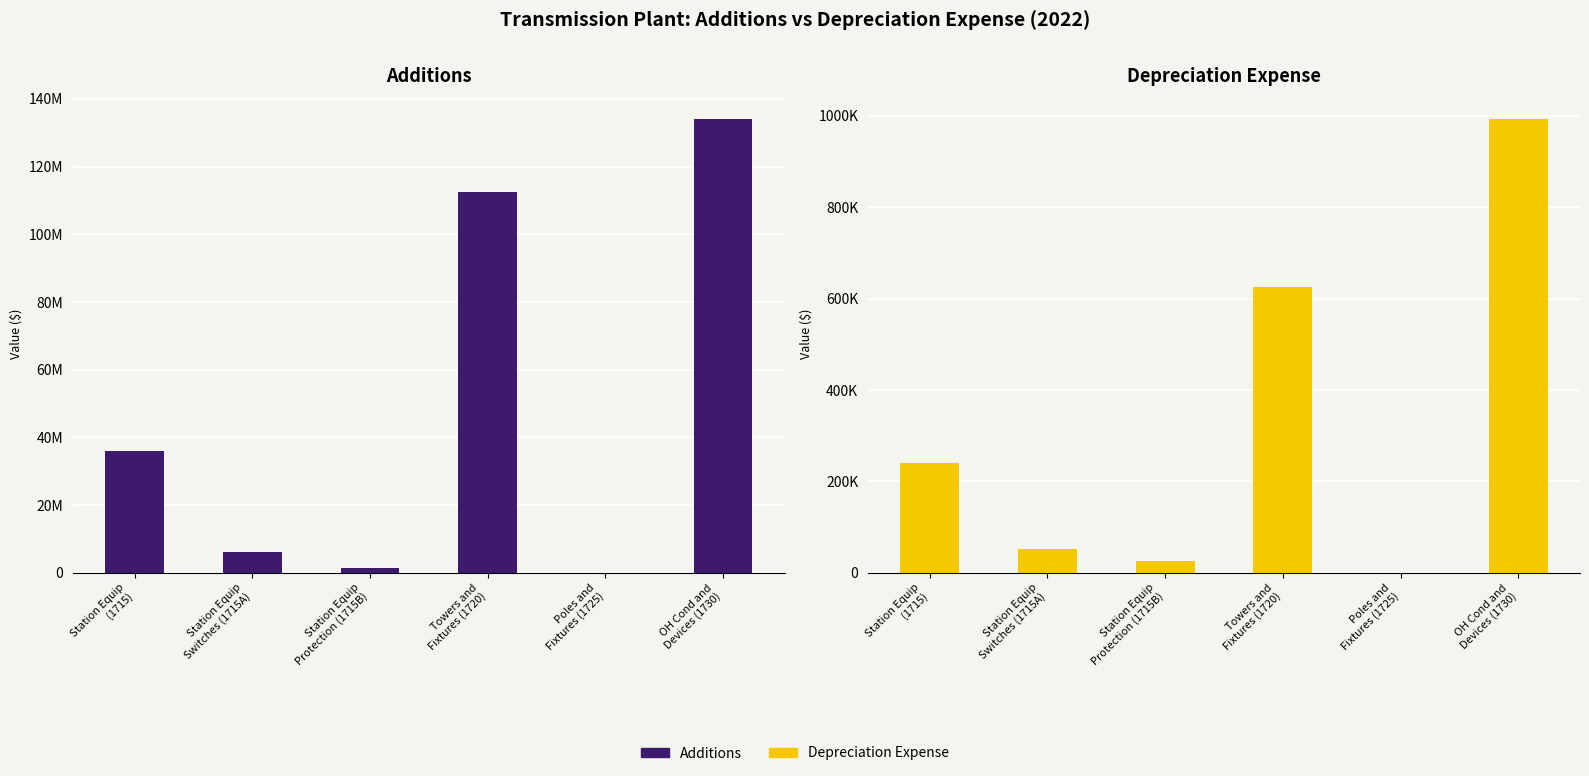

Reading right to left, what are all the values shown in this chart?

Additions: 134211114.4	0.0	112607524.9	1485731.2	6156917.8	35850037.9
Depreciation Expense: 994156.4	0.0	625597.4	24762.2	51307.7	239000.2